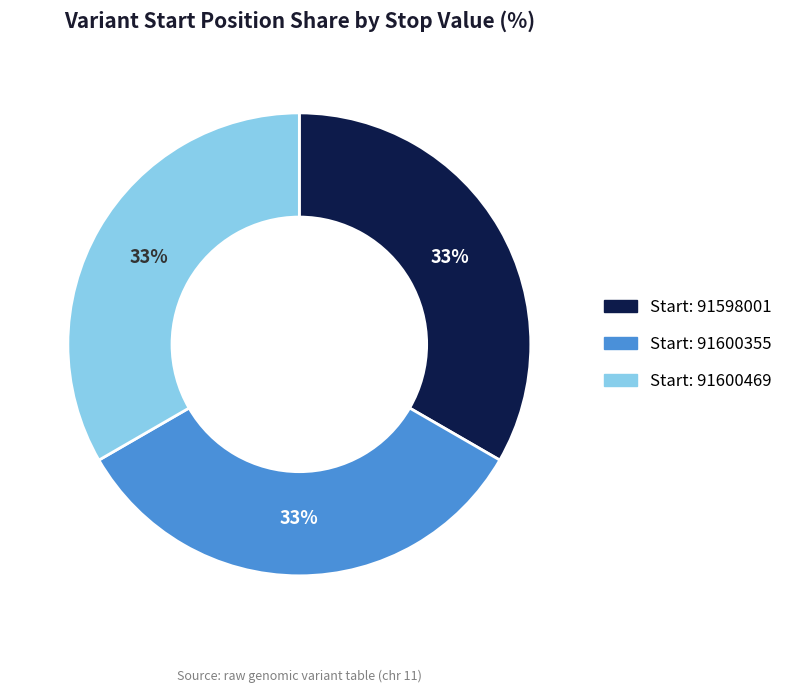

To the nearest percent, what is the average slice percentage?

33%